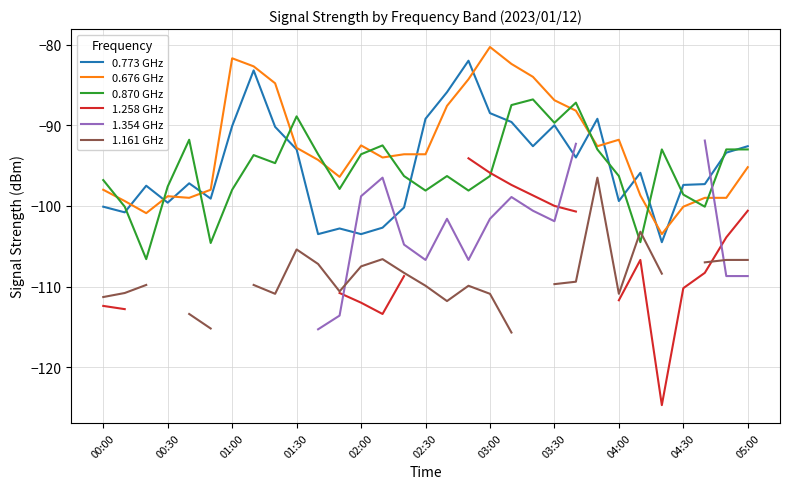

How many categories are shown in the chart?

31